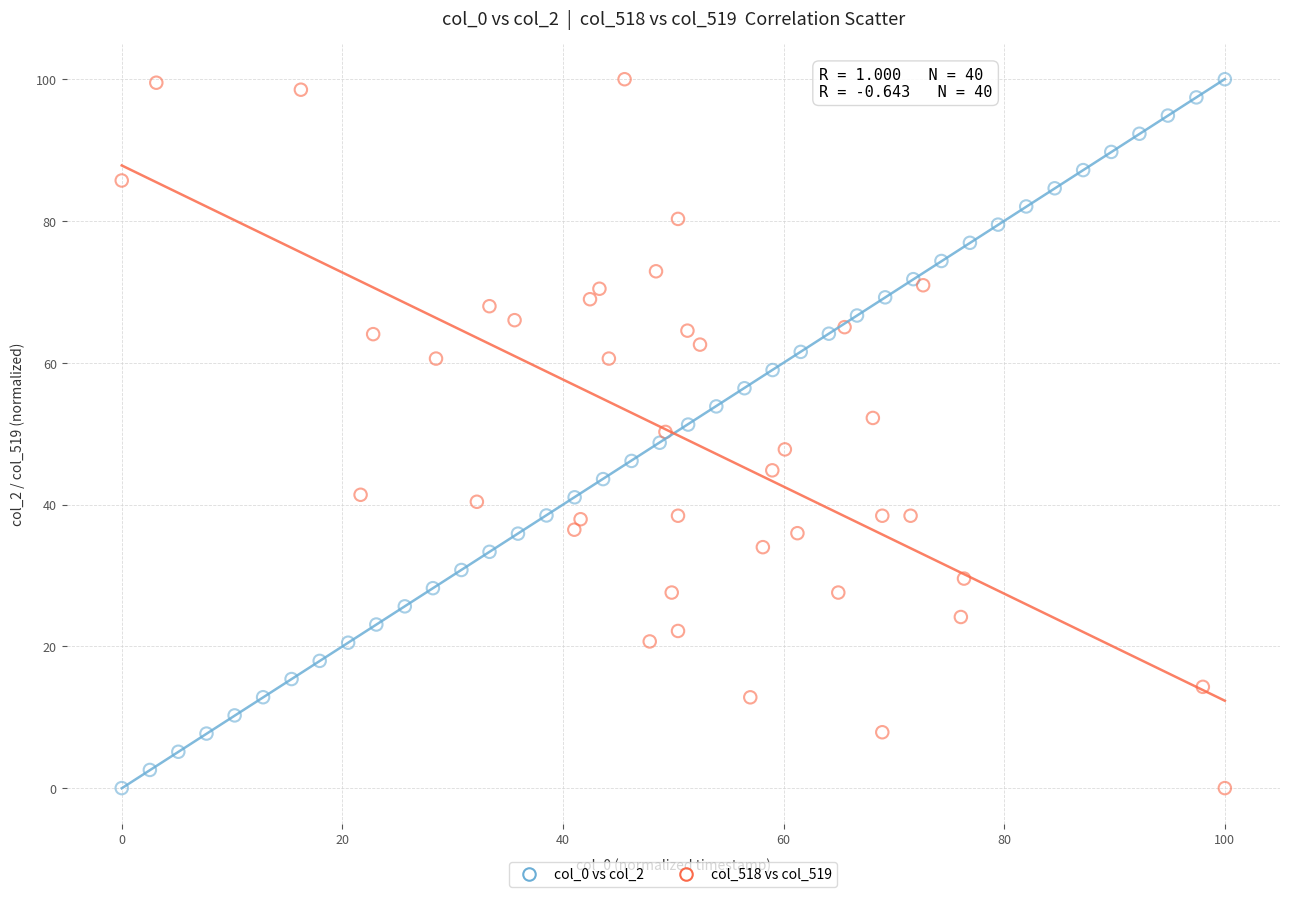

What are all the series names shown in the legend?

col_0 vs col_2, col_518 vs col_519